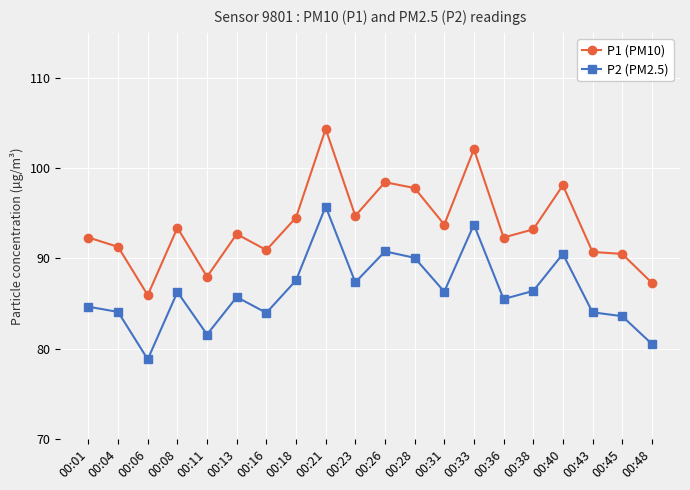

What is the difference between the highest and lowest values at 00:13?

7.0